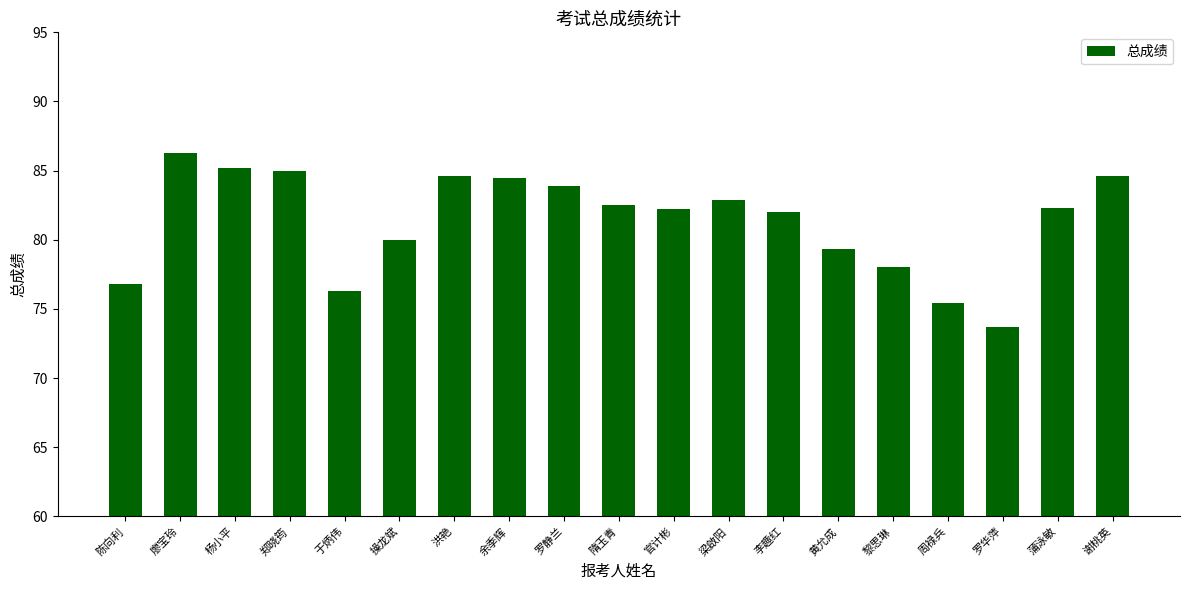

What is the label of the 2nd bar from the left?

廖宝玲